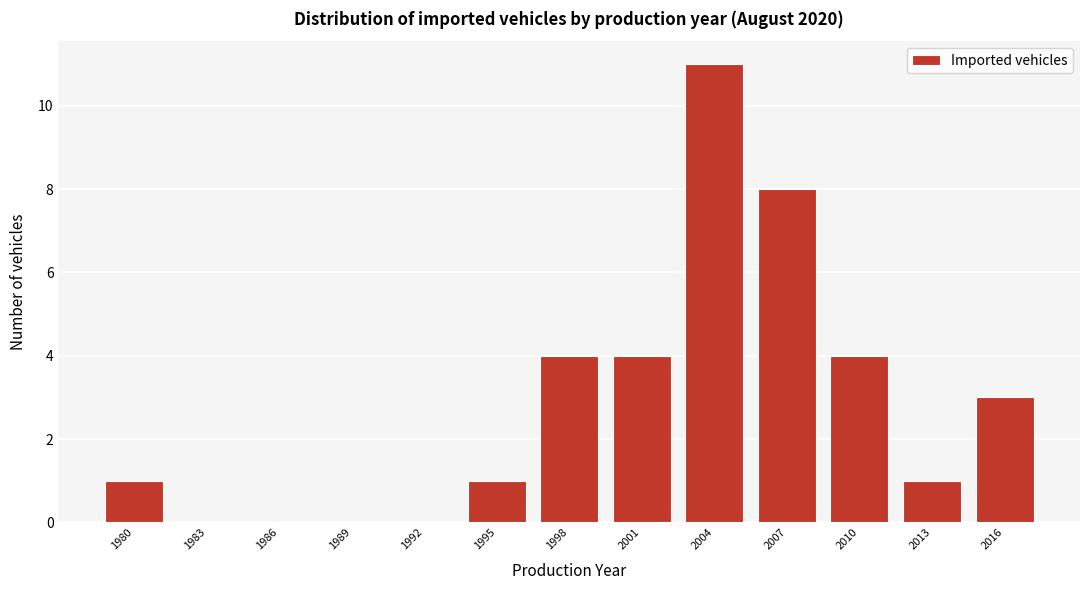

Reading left to right, transcribe all the data shown in this chart.

1980=1	1983=0	1986=0	1989=0	1992=0	1995=1	1998=4	2001=4	2004=11	2007=8	2010=4	2013=1	2016=3